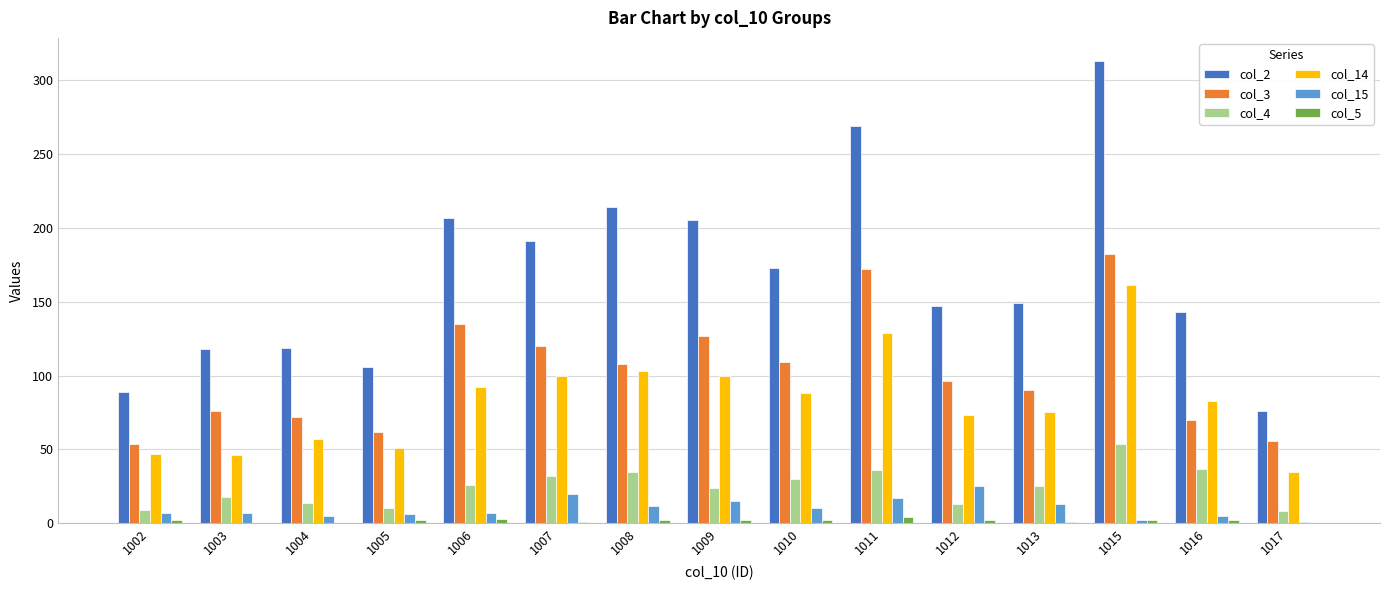

Which series has the widest spread of values?

col_2